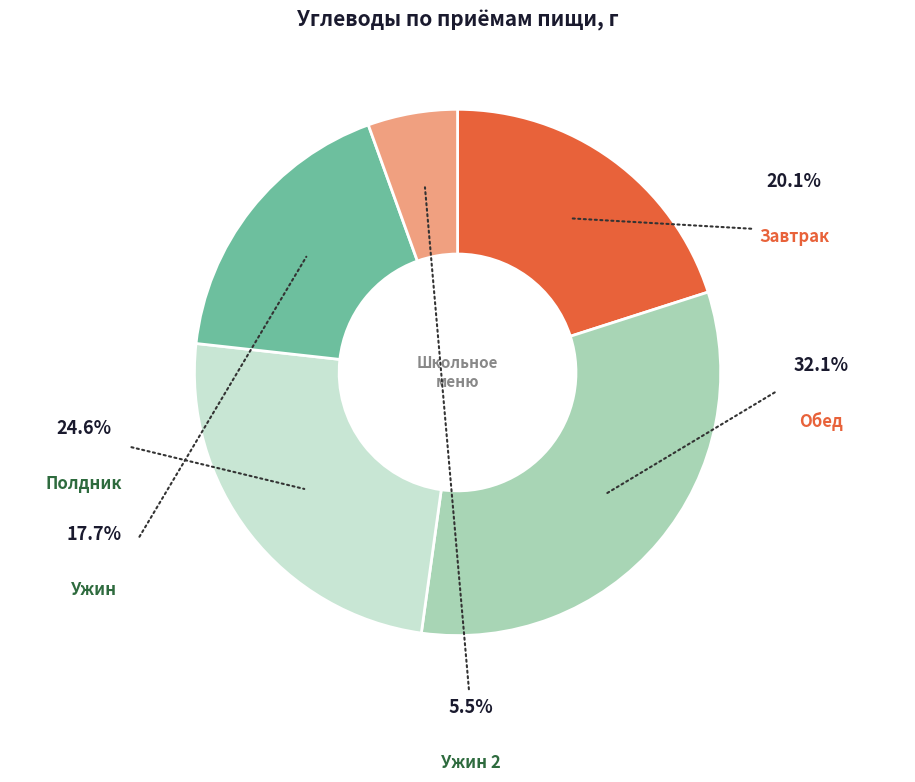

To the nearest percent, what portion does Ужин represent?

18%